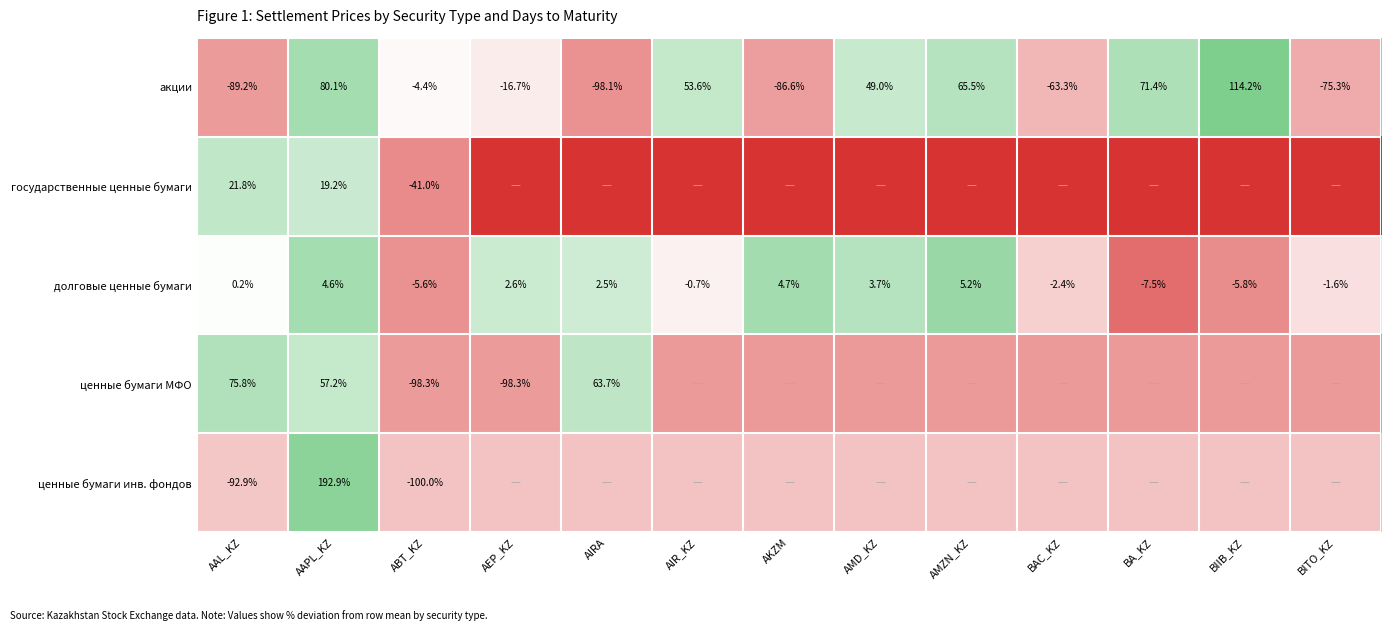

Is the value of ценные бумаги инв. фондов at AAPL_KZ greater than the value of долговые ценные бумаги at BIIB_KZ?

Yes